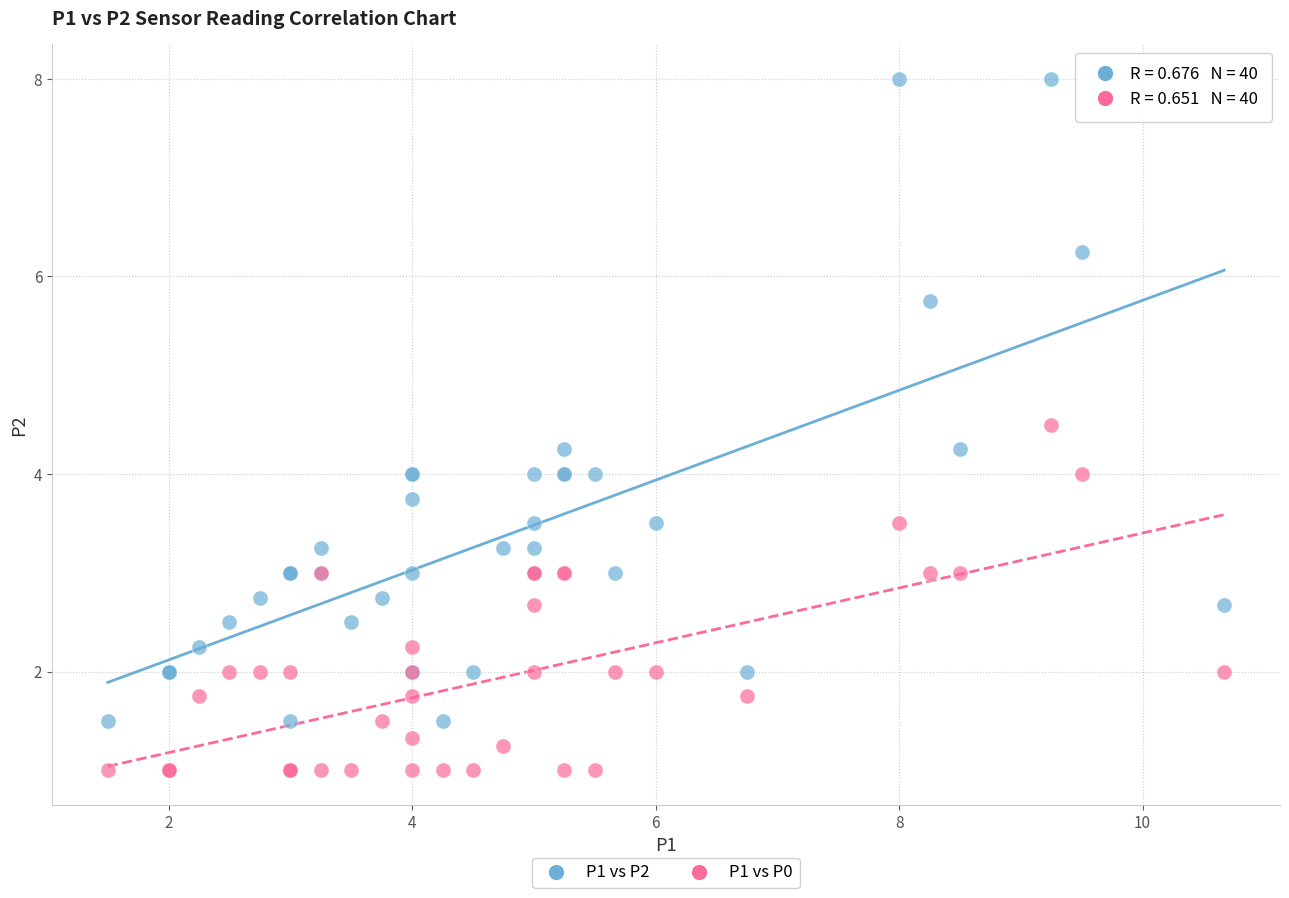

Which series has the largest Y range (max minus min)?

P1 vs P2